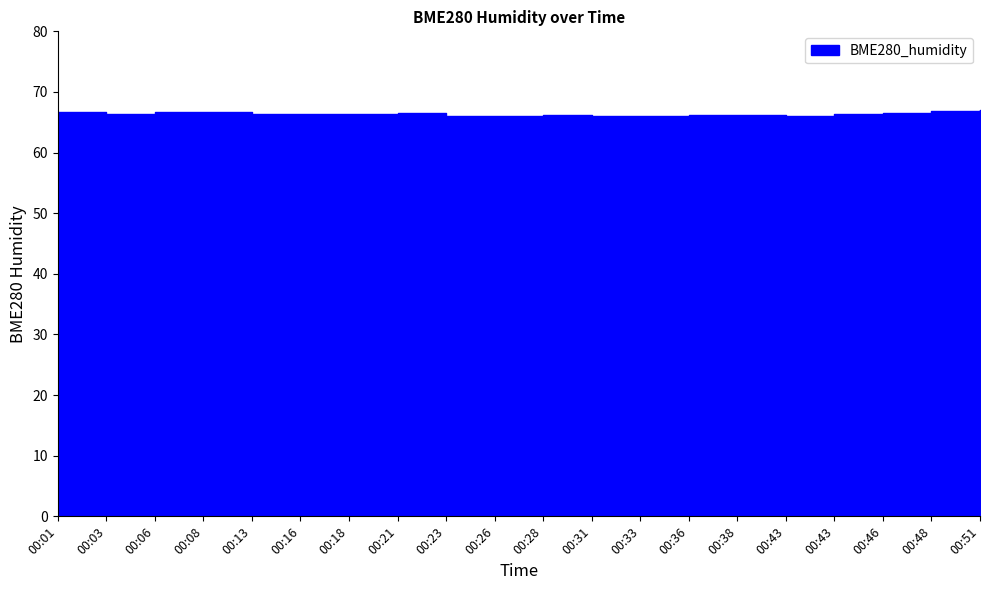

List the labels in order of value, largest first.

00:51, 00:48, 00:06, 00:01, 00:08, 00:46, 00:21, 00:16, 00:03, 00:43, 00:18, 00:13, 00:38, 00:28, 00:36, 00:33, 00:43, 00:23, 00:26, 00:31